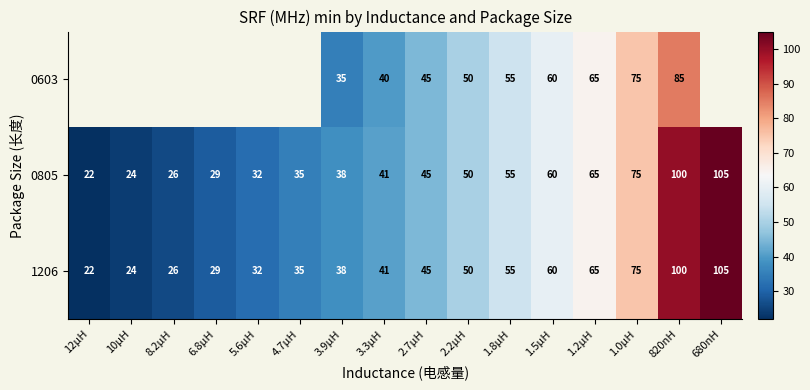

The 0805 series shows 23 at 1.0µH. True or false?

False